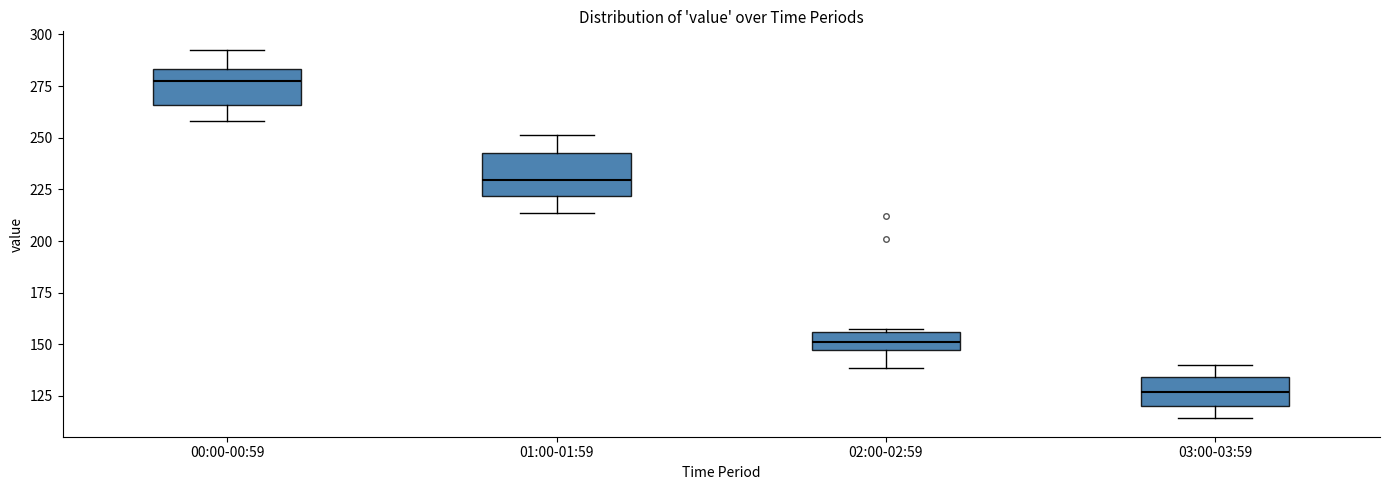

Reading left to right, read every box against the y-axis: the position of its median line, the range the box covers, and the ends of its whiskers. The values are not printed on the chart, so give them approximately, as read against the axis.

00:00-00:59: median 280, box 265 to 285, whiskers 260 to 295
01:00-01:59: median 230, box 220 to 245, whiskers 215 to 250
02:00-02:59: median 150, box 145 to 155, whiskers 140 to 155
03:00-03:59: median 125, box 120 to 135, whiskers 115 to 140